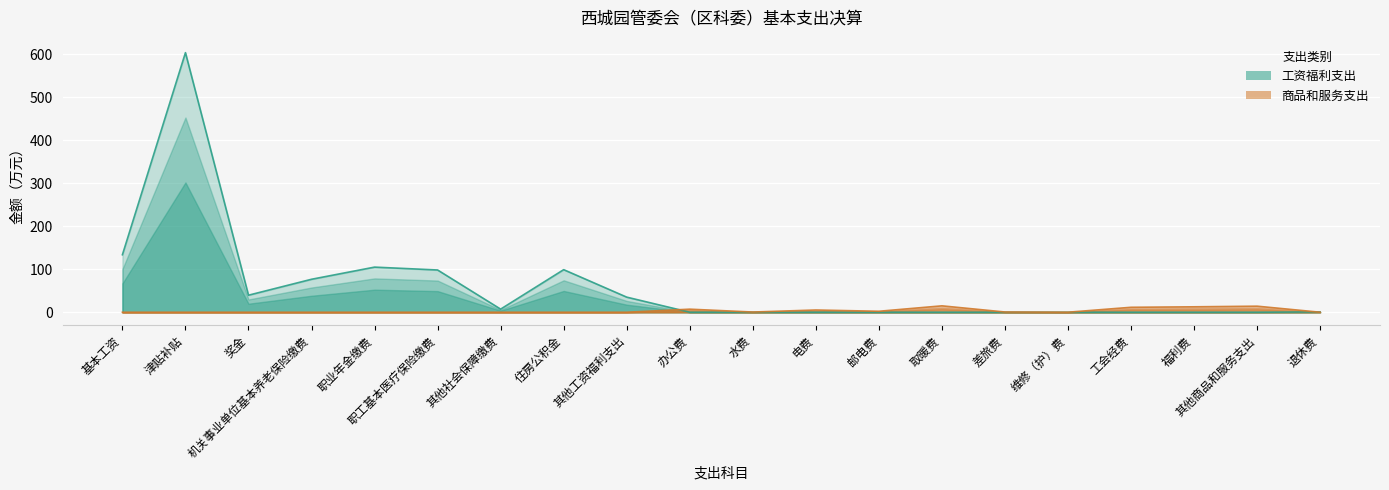

How many series are shown in this chart?

2